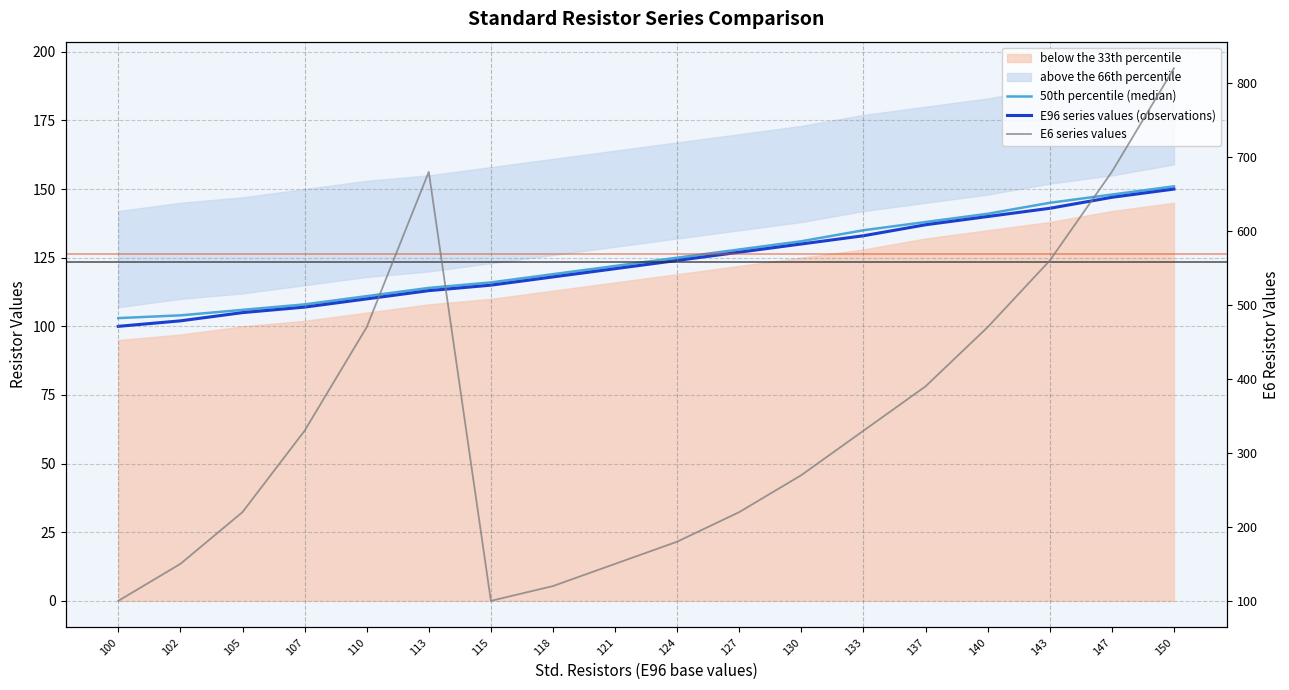

Which series has the largest range (max minus min)?

E6 series values